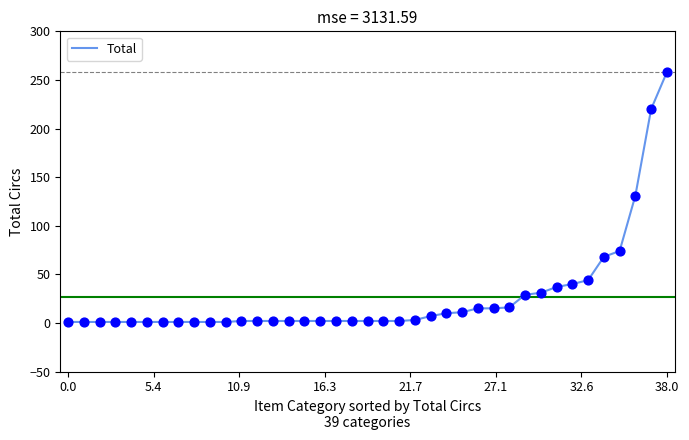

What is the greatest value displayed?

258